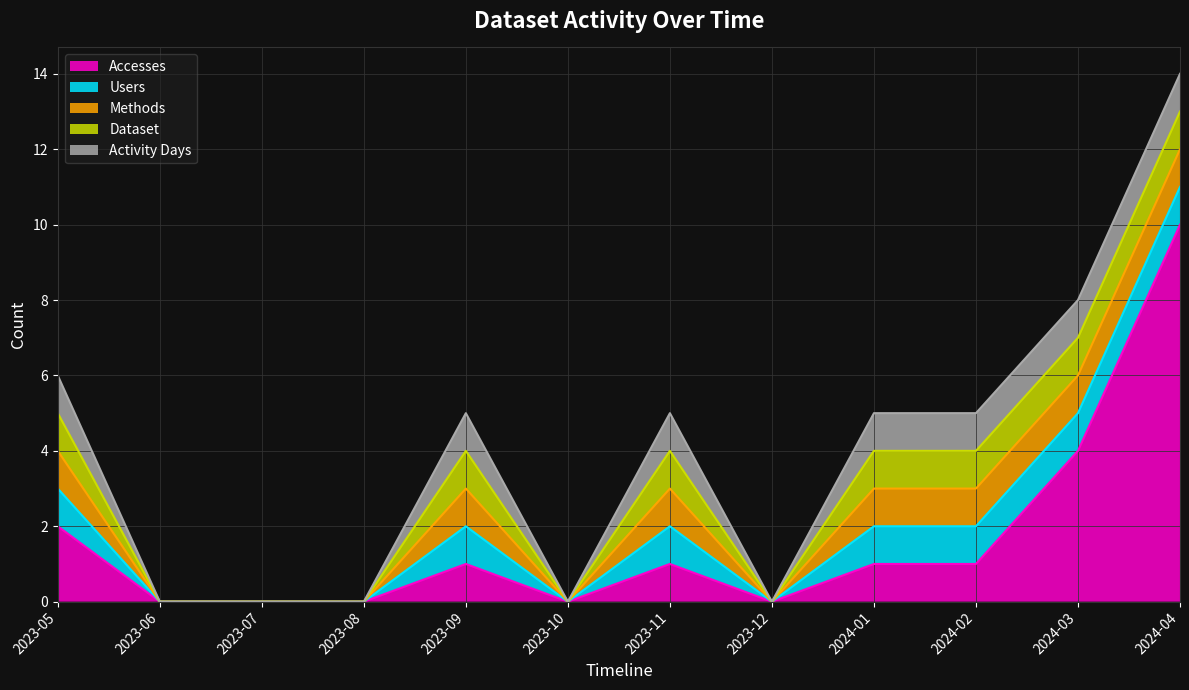

How many Methods values are between 0 and 1?

12